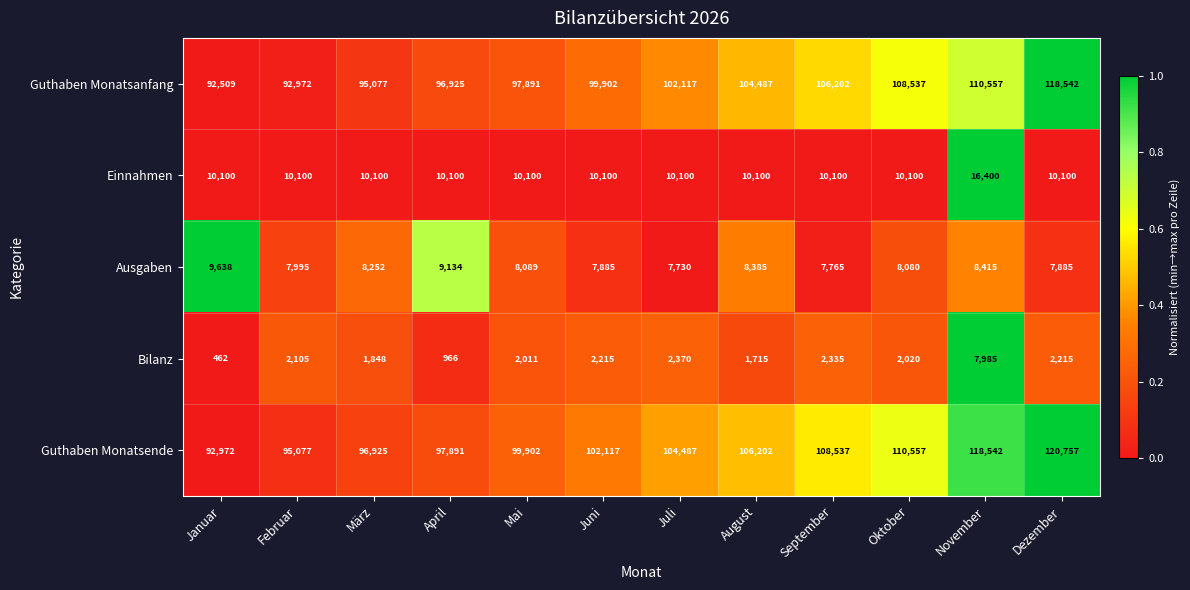

Is the value of Einnahmen at Oktober greater than the value of Guthaben Monatsanfang at Juni?

No